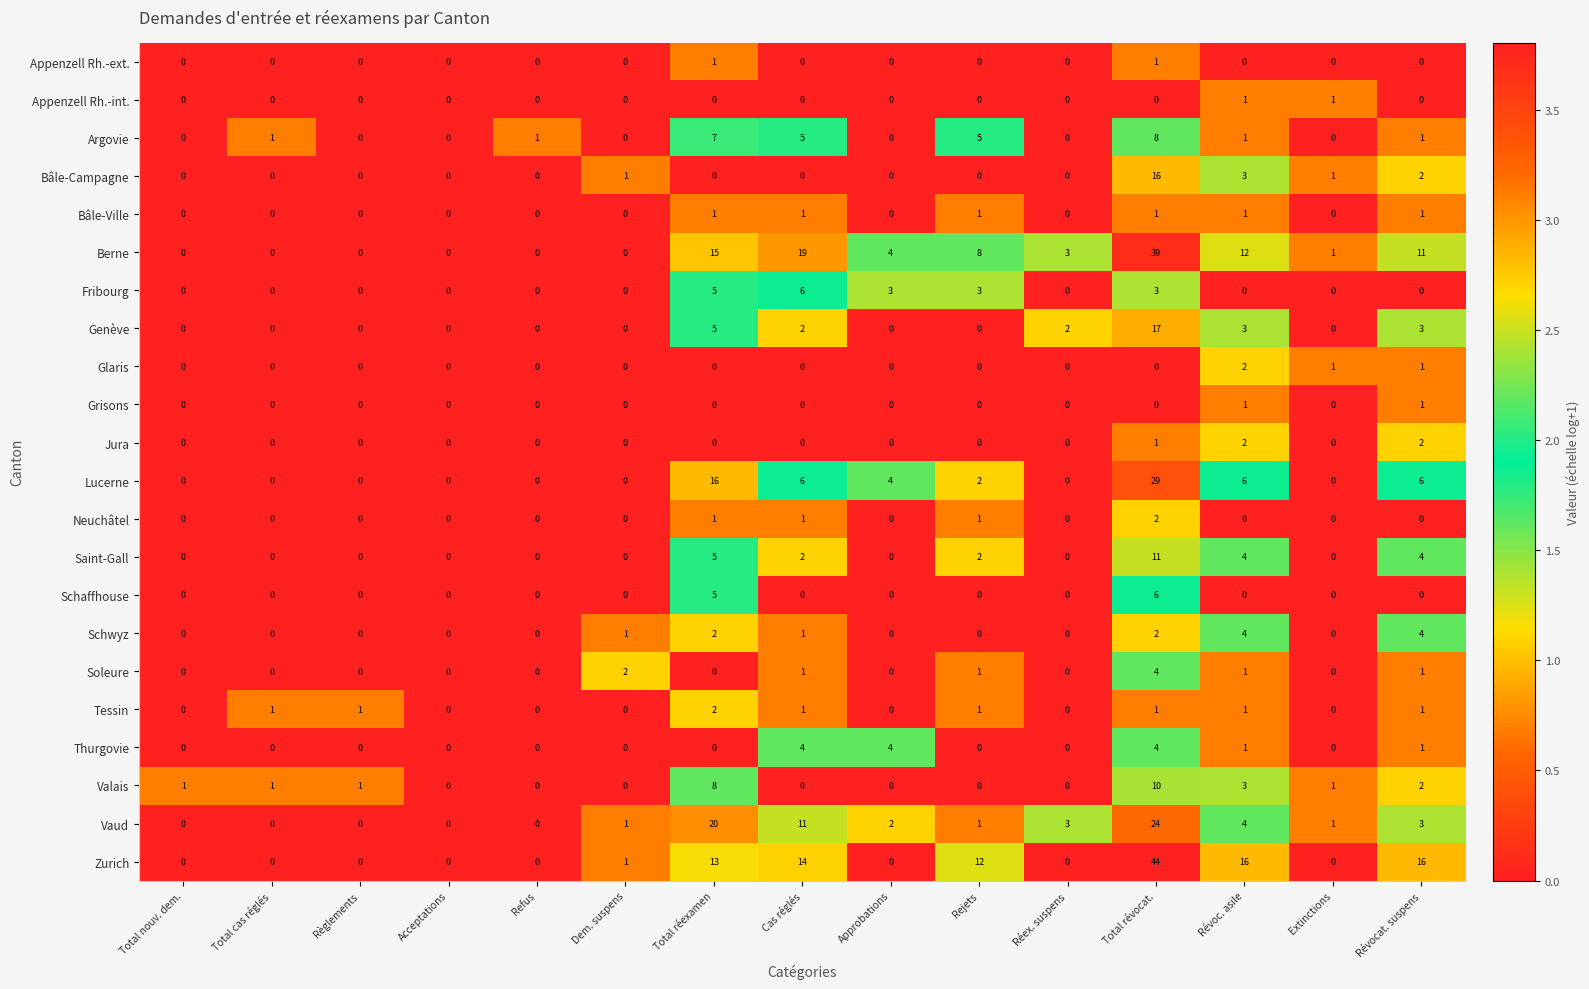

What is the difference between the highest and lowest values at Total cas réglés?

1